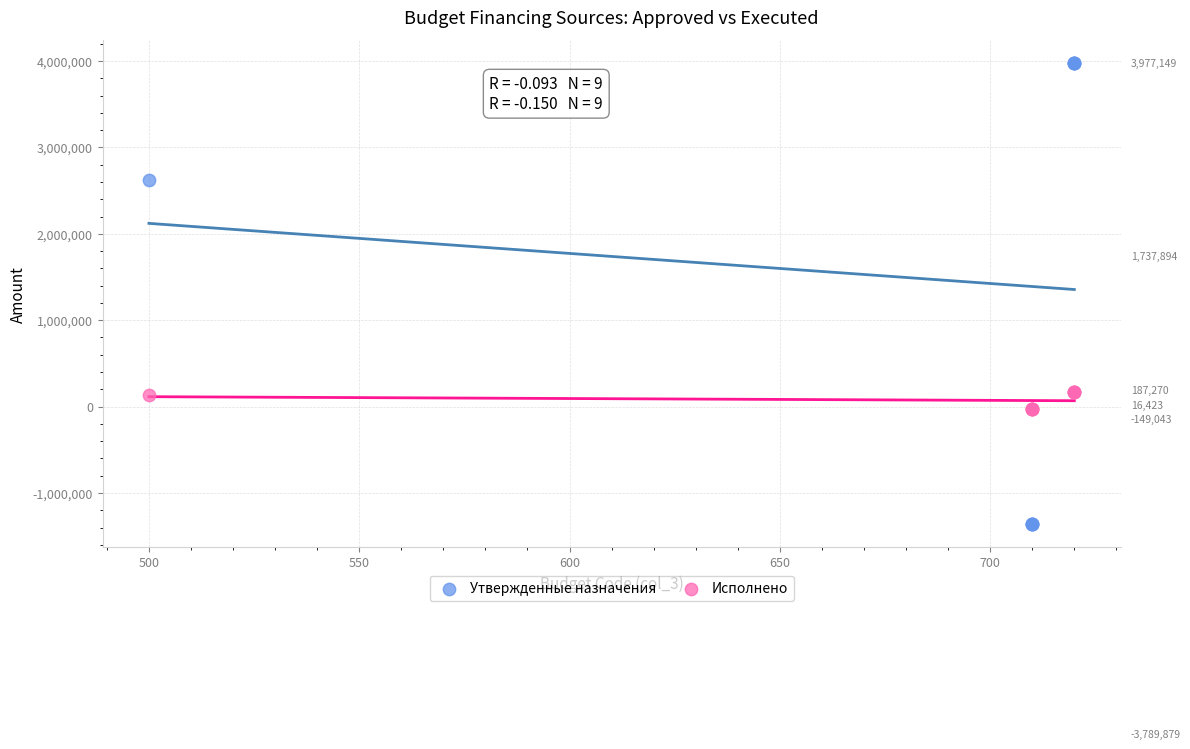

Which series has the largest Y range (max minus min)?

Утвержденные назначения